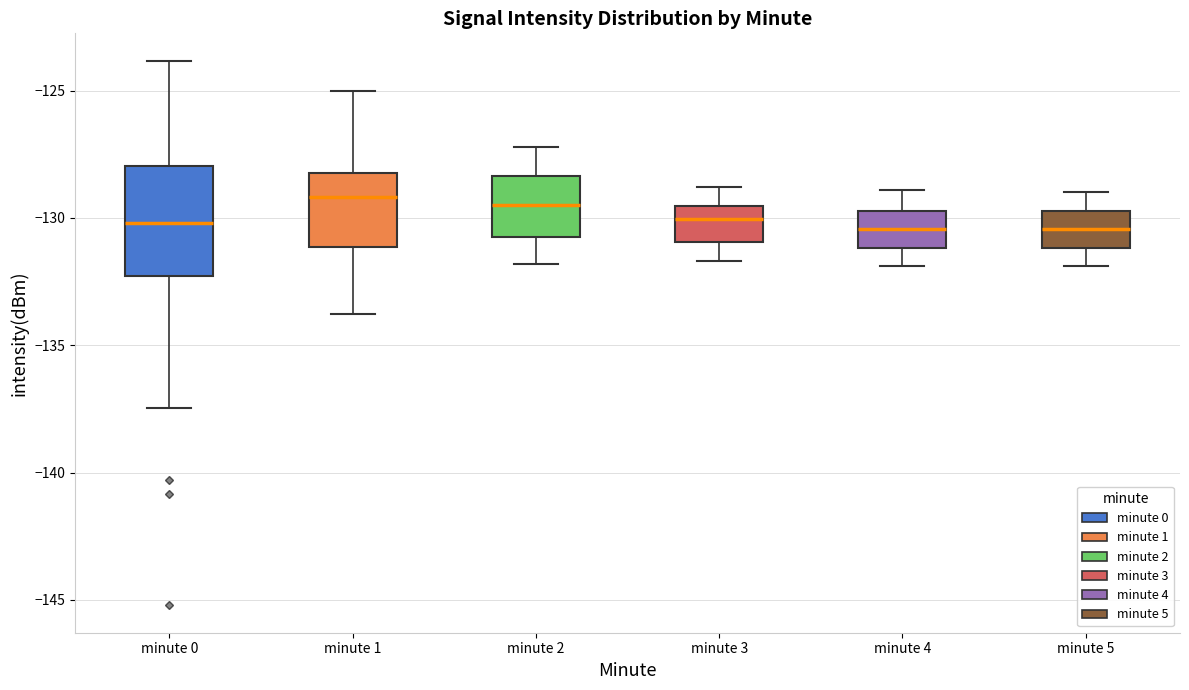

Reading left to right, read every box against the y-axis: the position of its median line, the range the box covers, and the ends of its whiskers. The values are not printed on the chart, so give them approximately, as read against the axis.

minute 0: median -130.0, box -132.5 to -128.0, whiskers -137.5 to -124.0
minute 1: median -129.0, box -131.0 to -128.0, whiskers -134.0 to -125.0
minute 2: median -129.5, box -130.5 to -128.5, whiskers -132.0 to -127.0
minute 3: median -130.0, box -131.0 to -129.5, whiskers -131.5 to -129.0
minute 4: median -130.5, box -131.0 to -129.5, whiskers -132.0 to -129.0
minute 5: median -130.5, box -131.0 to -129.5, whiskers -132.0 to -129.0